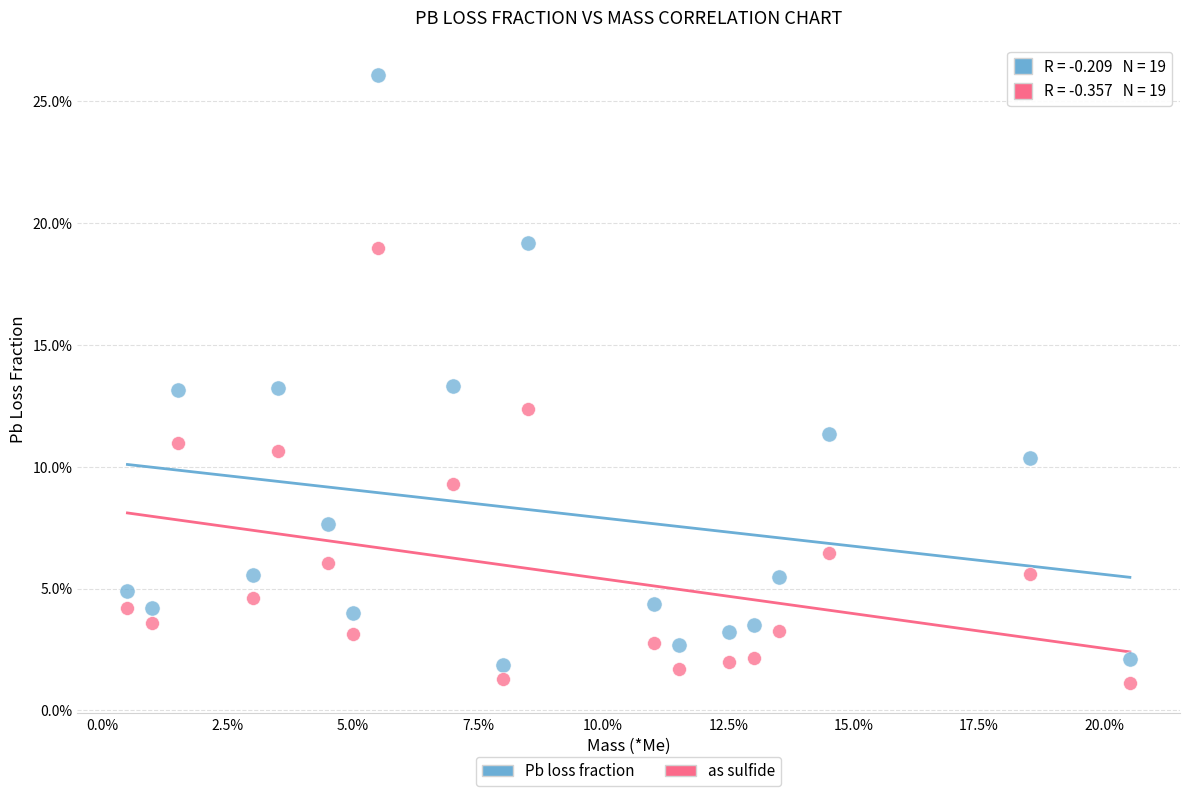

What are all the series names shown in the legend?

Pb loss fraction, as sulfide